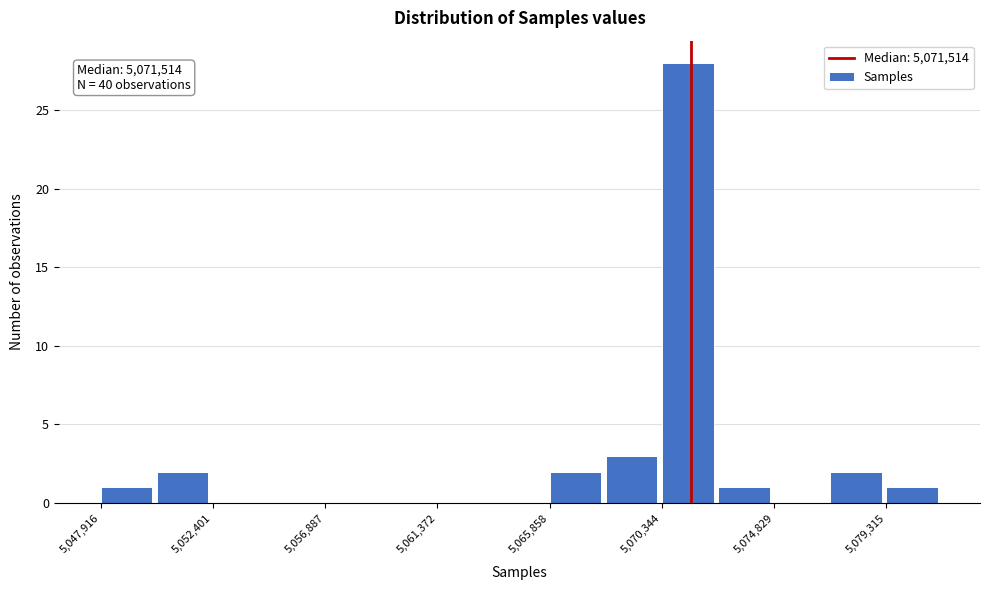

Over which range of the x-axis is the bar tallest?

5070500 to 5072500